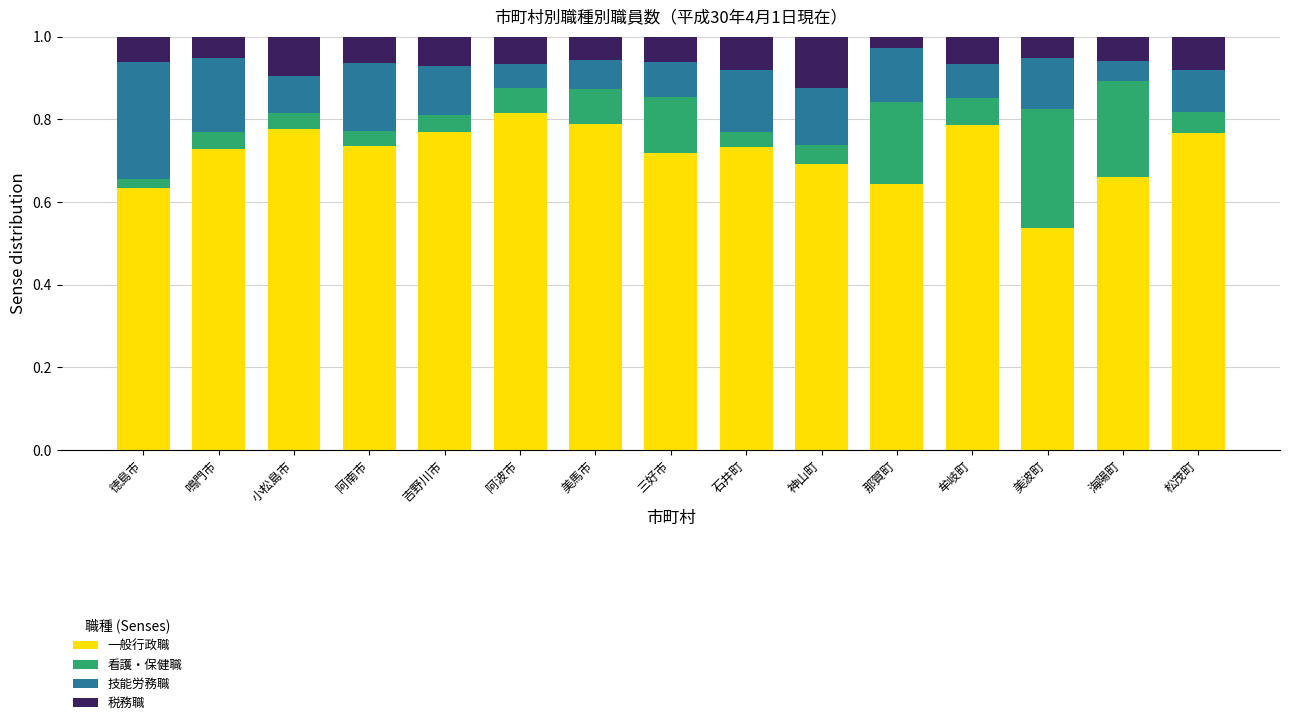

At which label is 一般行政職 closest to 0?

美波町